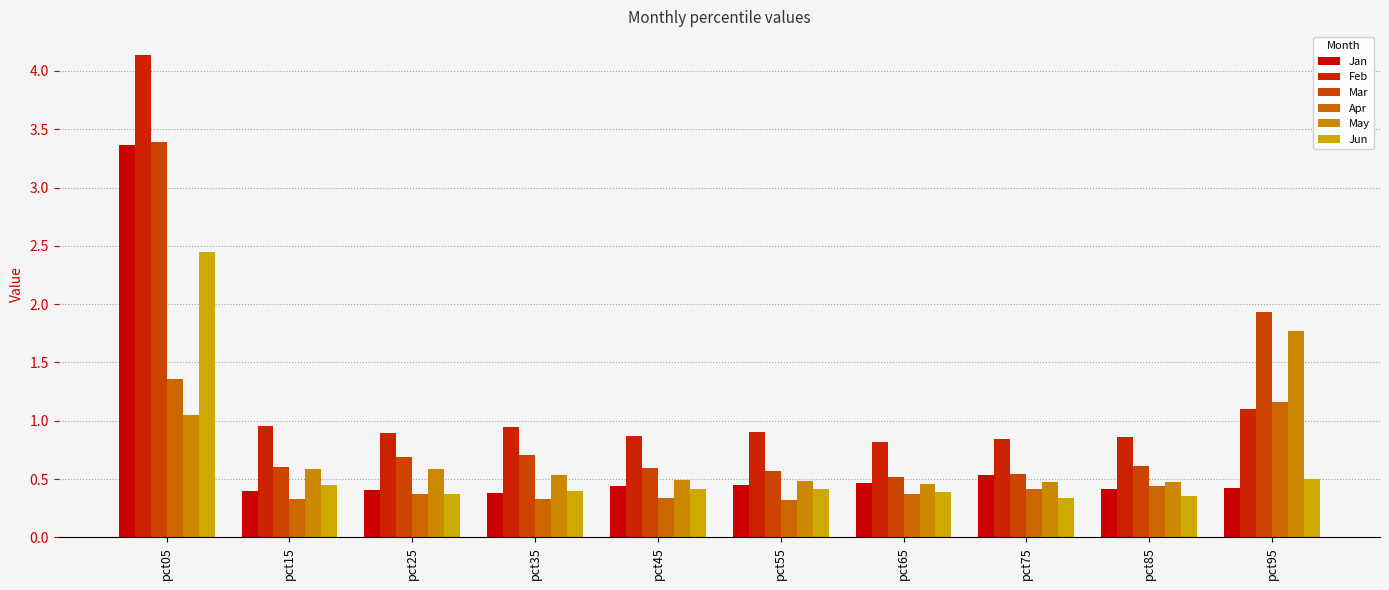

How many bars are there in total?

60